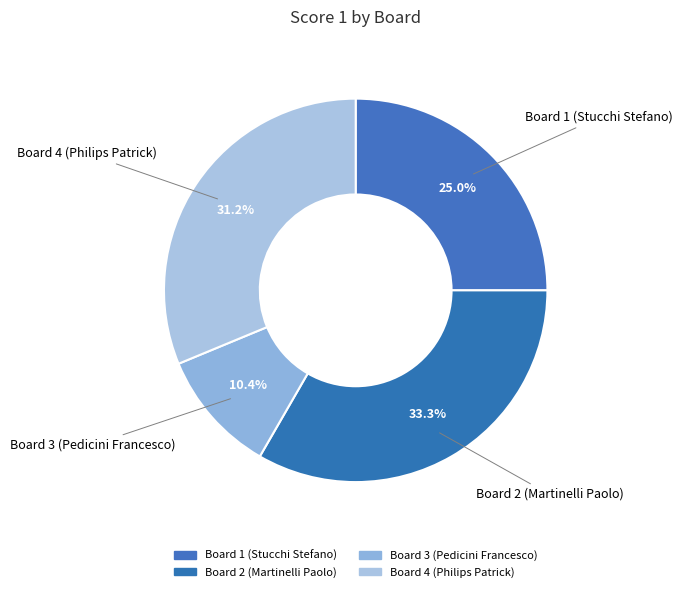

How many slices are in this pie chart?

4